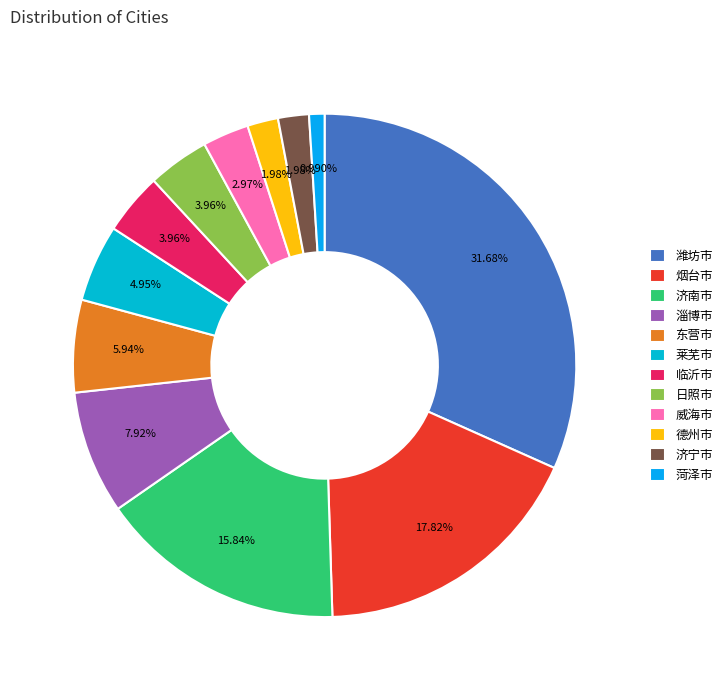

Does 济南市 account for over 50% of the chart?

No